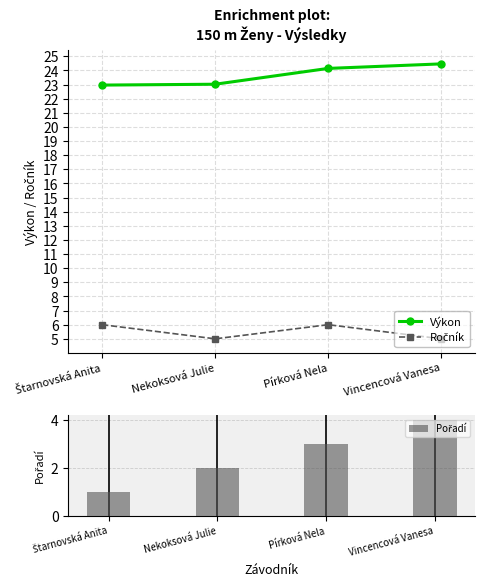

How many data points in Pořadí are less than 3?

2